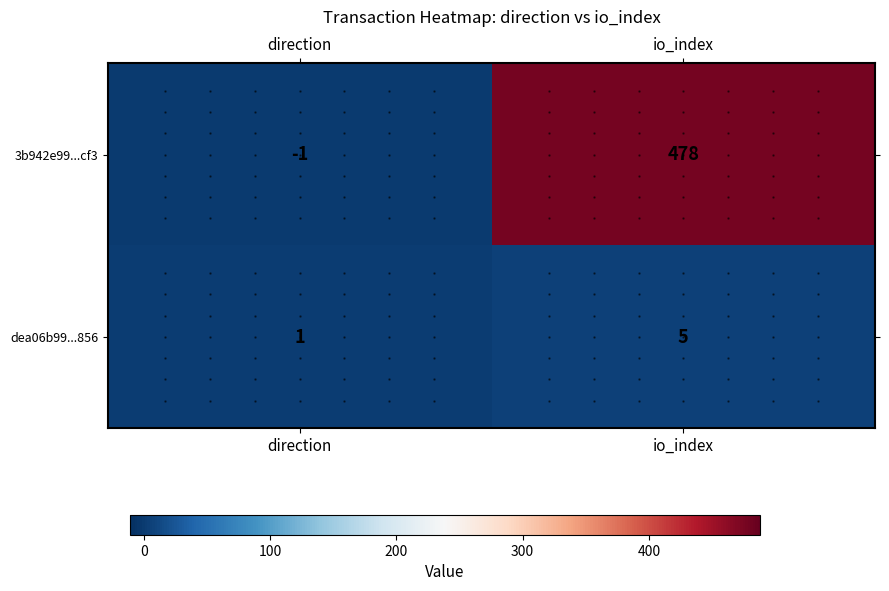

The 3b942e99...cf3 series shows 835 at io_index. True or false?

False